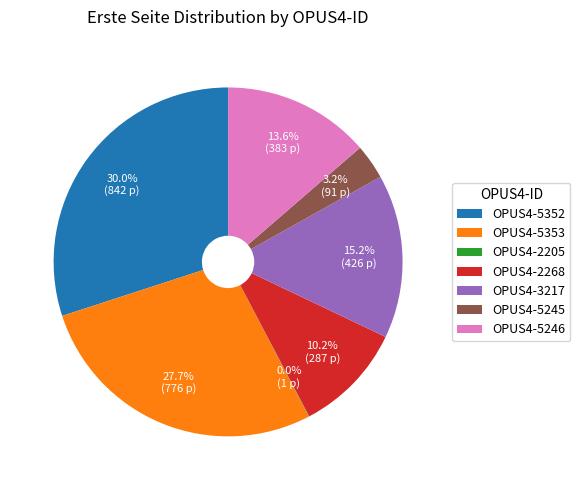

Is OPUS4-2268 the majority of the pie?

No